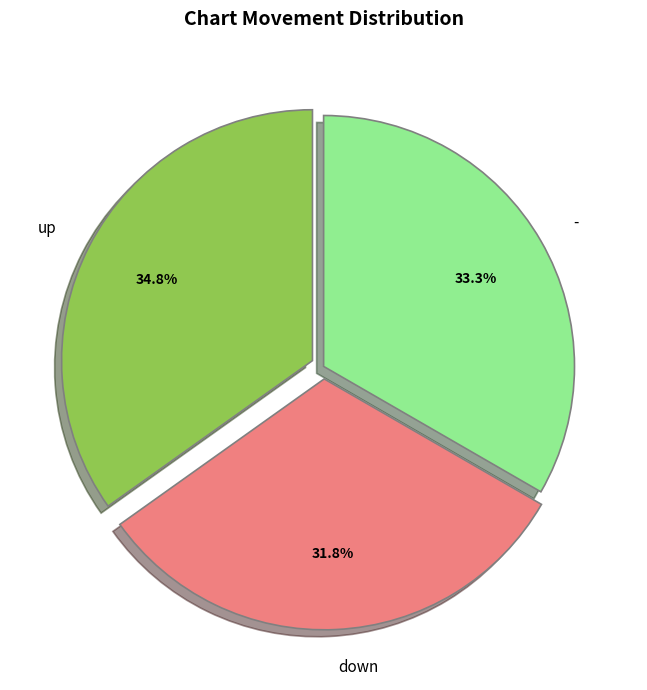

Is it true that up is 50% of the pie?

False